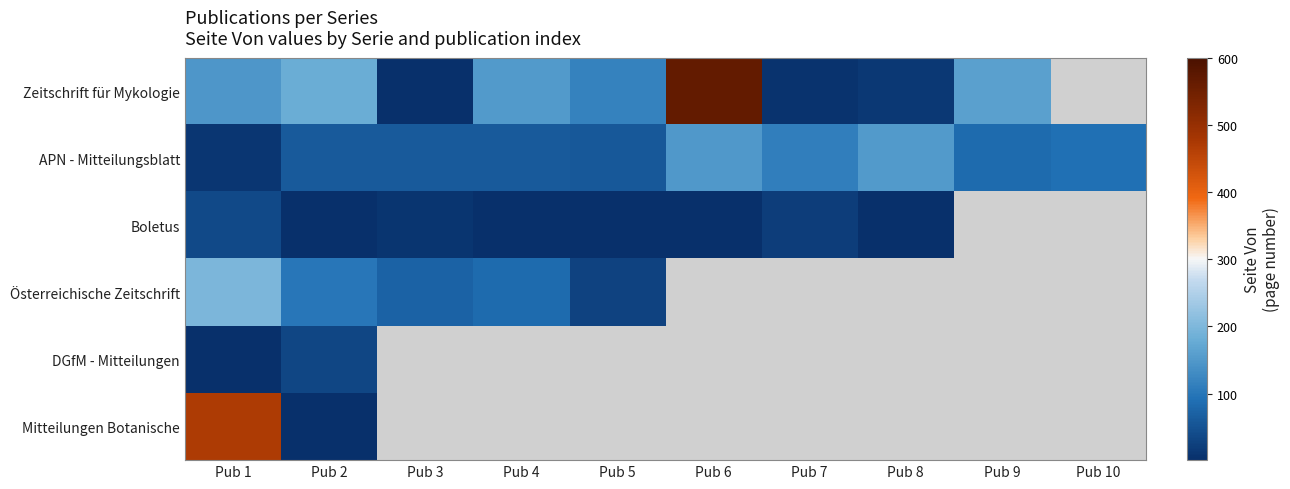

Which series has the largest total across all categories?

APN - Mitteilungsblatt